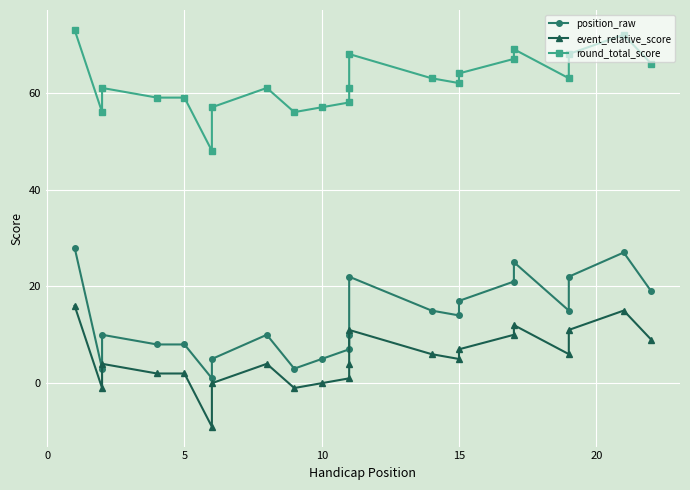

How many lines are shown in the chart?

3